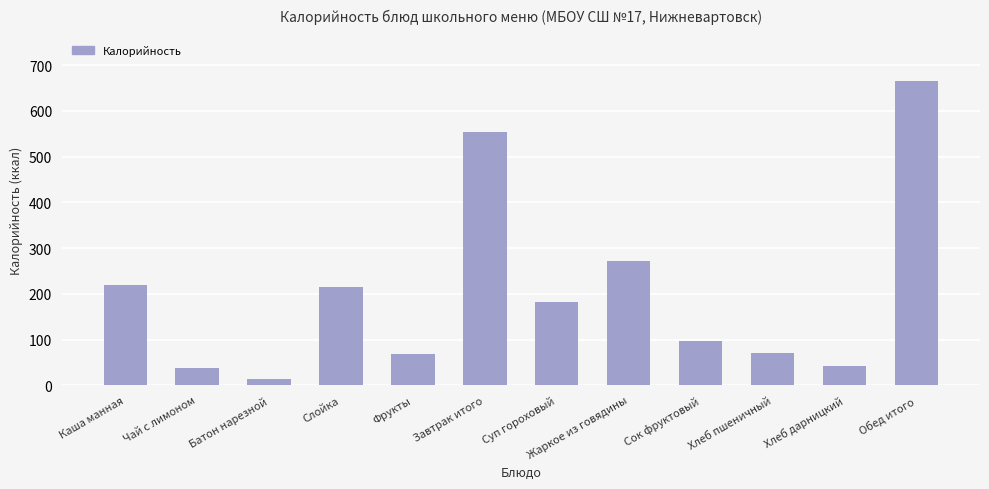

At which label is the value closest to 339?

Жаркое из говядины